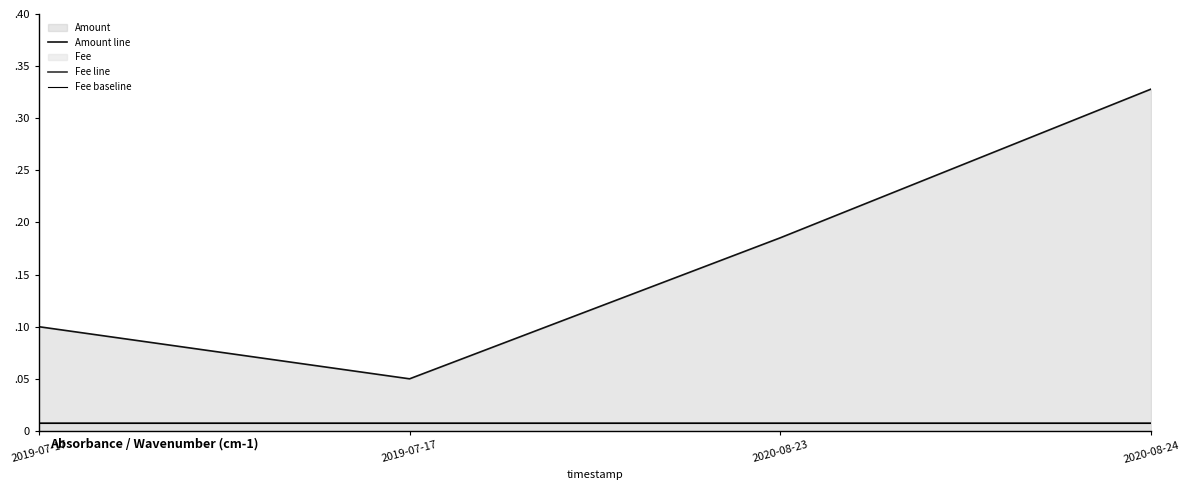

Count the number of data series in this chart.

3